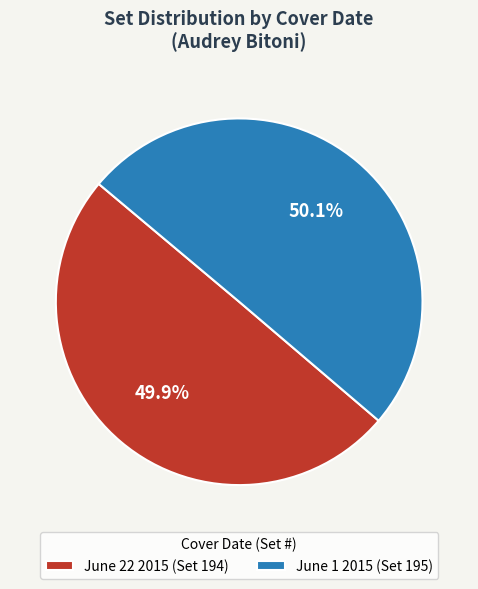

What is the ratio of the value at June 22 2015 (Set 194) to the value at June 1 2015 (Set 195)?

1.0